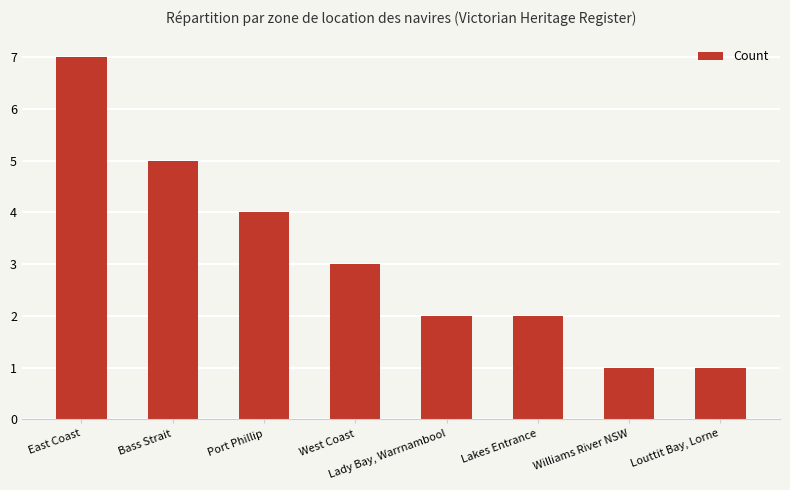

What is the greatest value displayed?

7